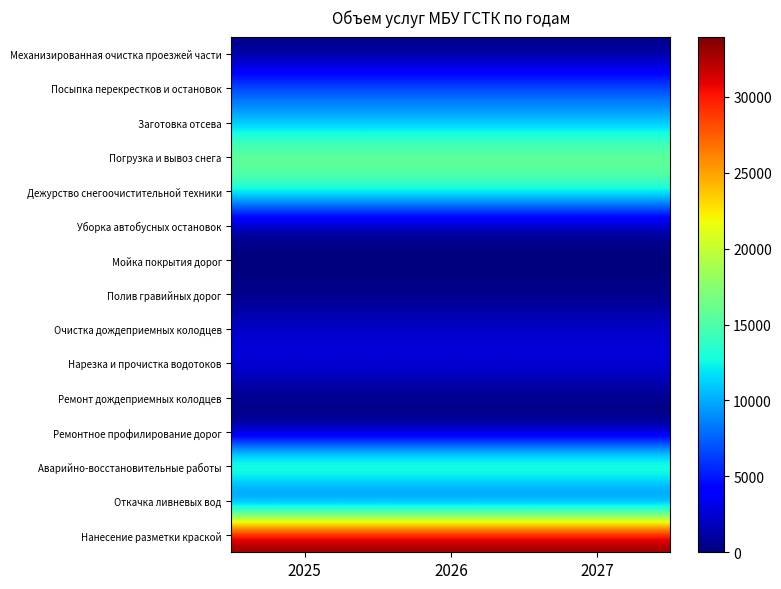

At which category is the sum across all series the highest?

2025